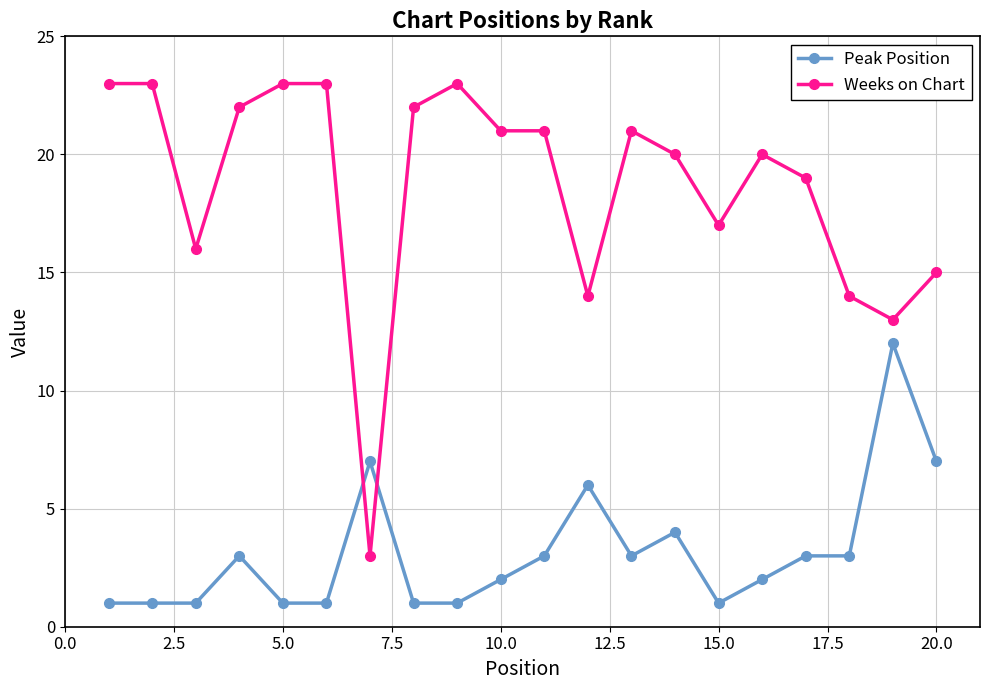

Which series has the largest total across all categories?

Weeks on Chart